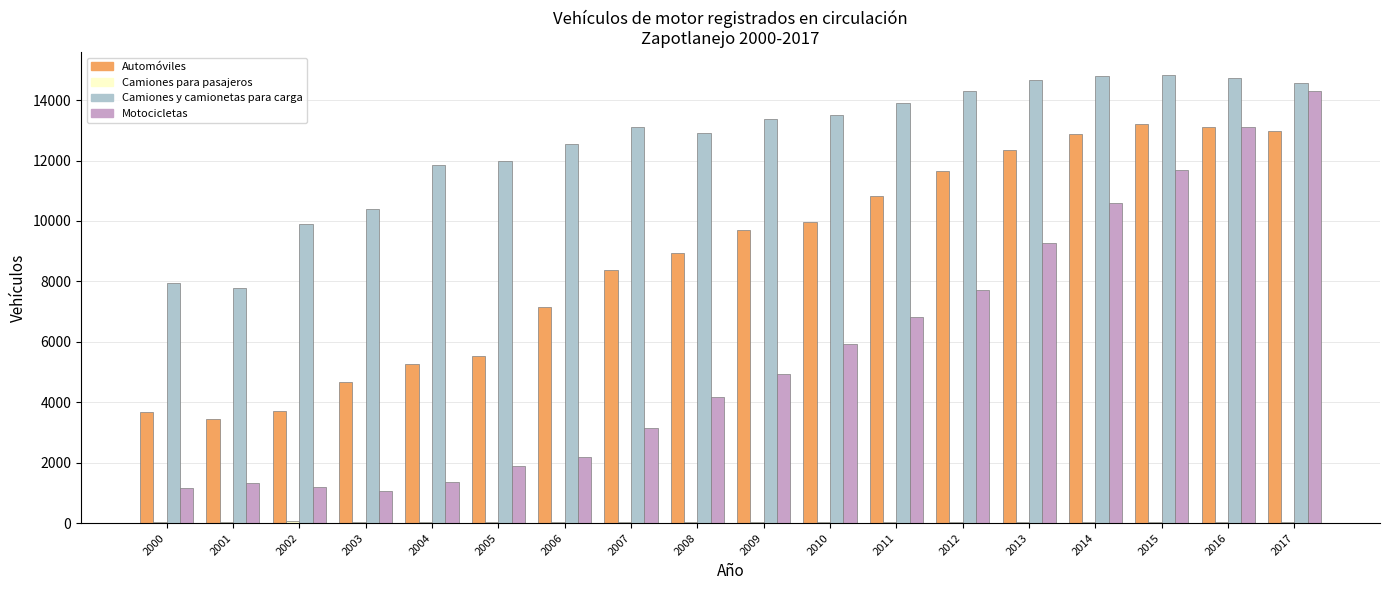

What is the sum of all Motocicletas values?

101832